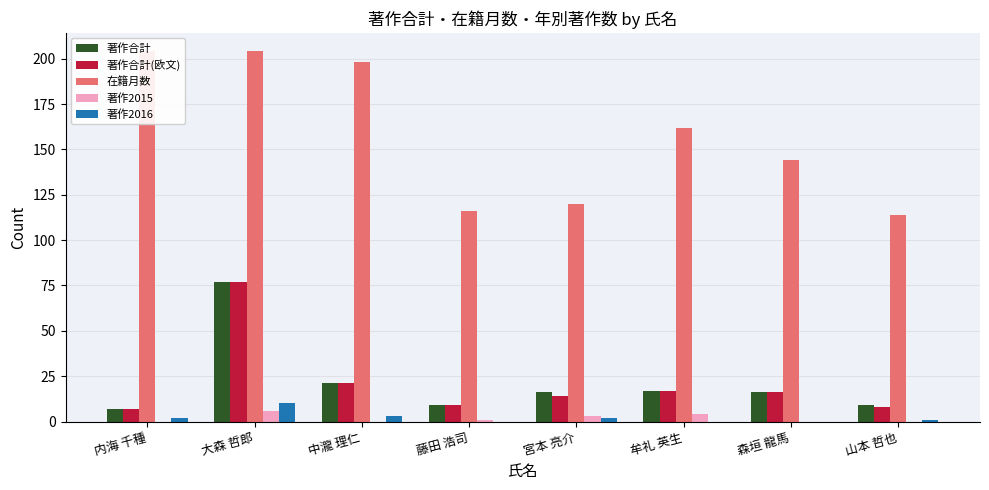

What is the difference between the maximum and minimum values in the 著作合計 series?

70